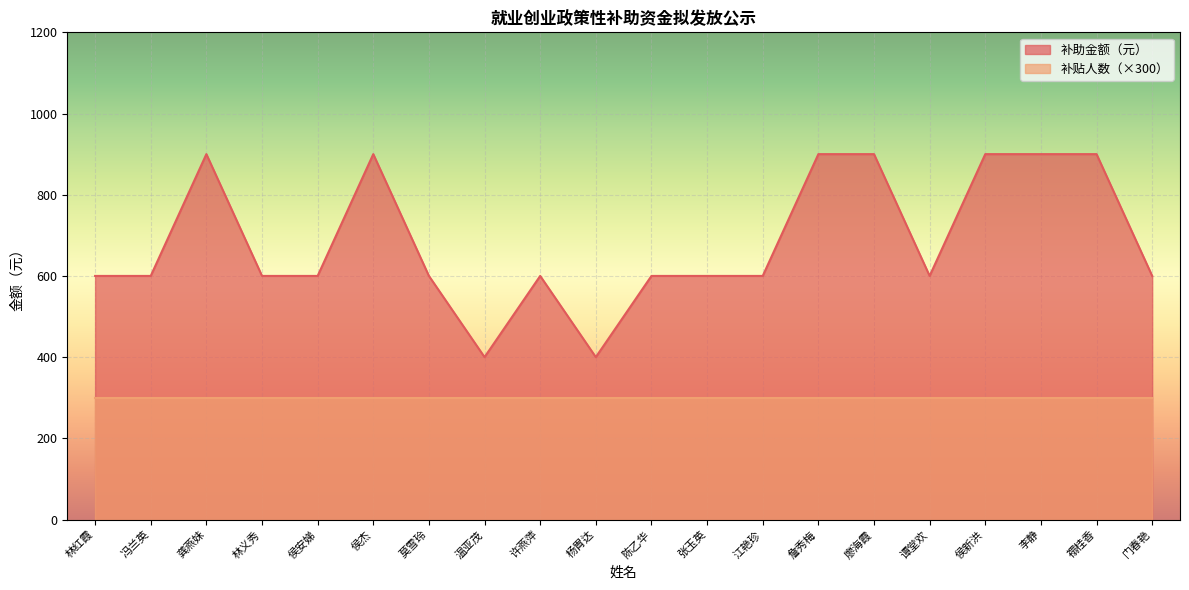

At which label is the value closest to 650?

林红霞